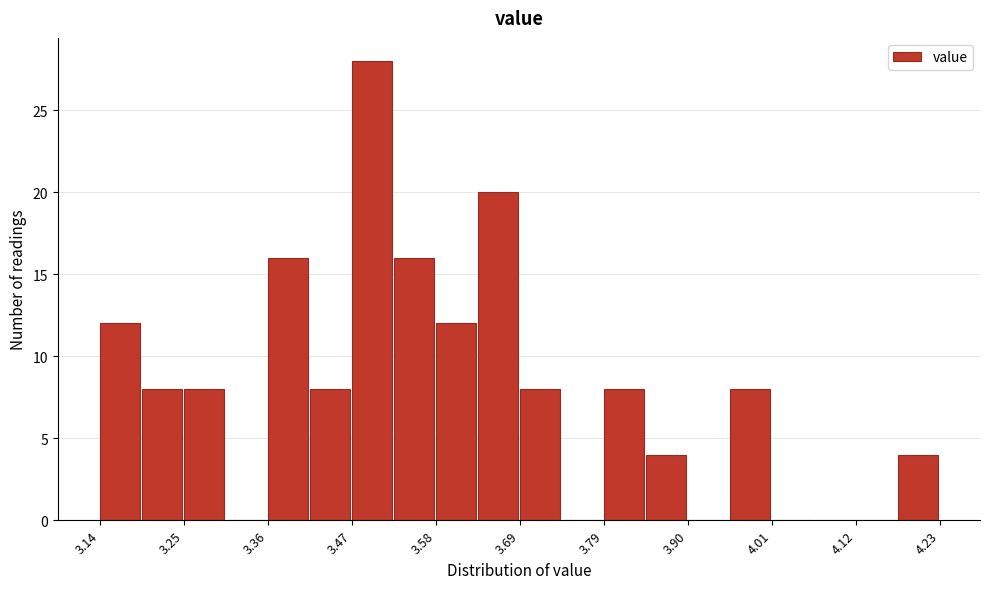

Read against the x-axis, roughly where is the centre of the tallest bar?

3.50